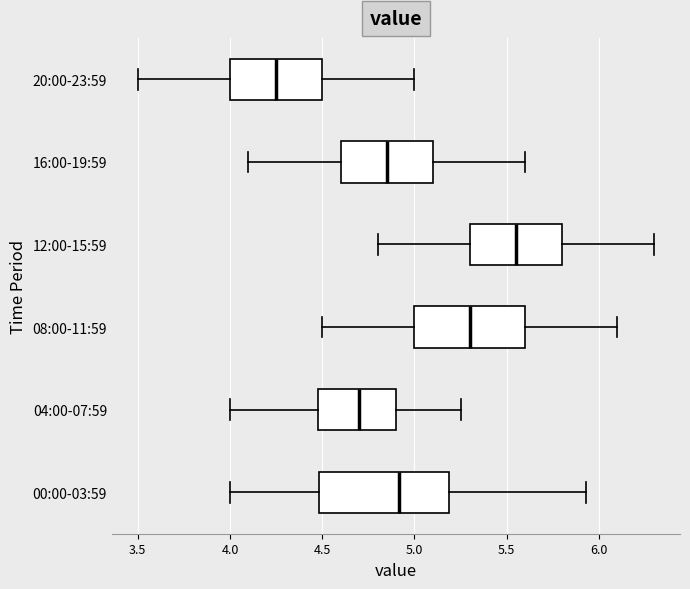

Reading bottom to top, transcribe this box plot: for each box, give where its median line is, the range the box spans, and where its two whiskers end, as read against the x-axis. The values are not printed on the chart, so give them approximately, as read against the axis.

00:00-03:59: median 4.90, box 4.50 to 5.20, whiskers 4.00 to 5.95
04:00-07:59: median 4.70, box 4.50 to 4.90, whiskers 4.00 to 5.25
08:00-11:59: median 5.30, box 5.00 to 5.60, whiskers 4.50 to 6.10
12:00-15:59: median 5.55, box 5.30 to 5.80, whiskers 4.80 to 6.30
16:00-19:59: median 4.85, box 4.60 to 5.10, whiskers 4.10 to 5.60
20:00-23:59: median 4.25, box 4.00 to 4.50, whiskers 3.50 to 5.00